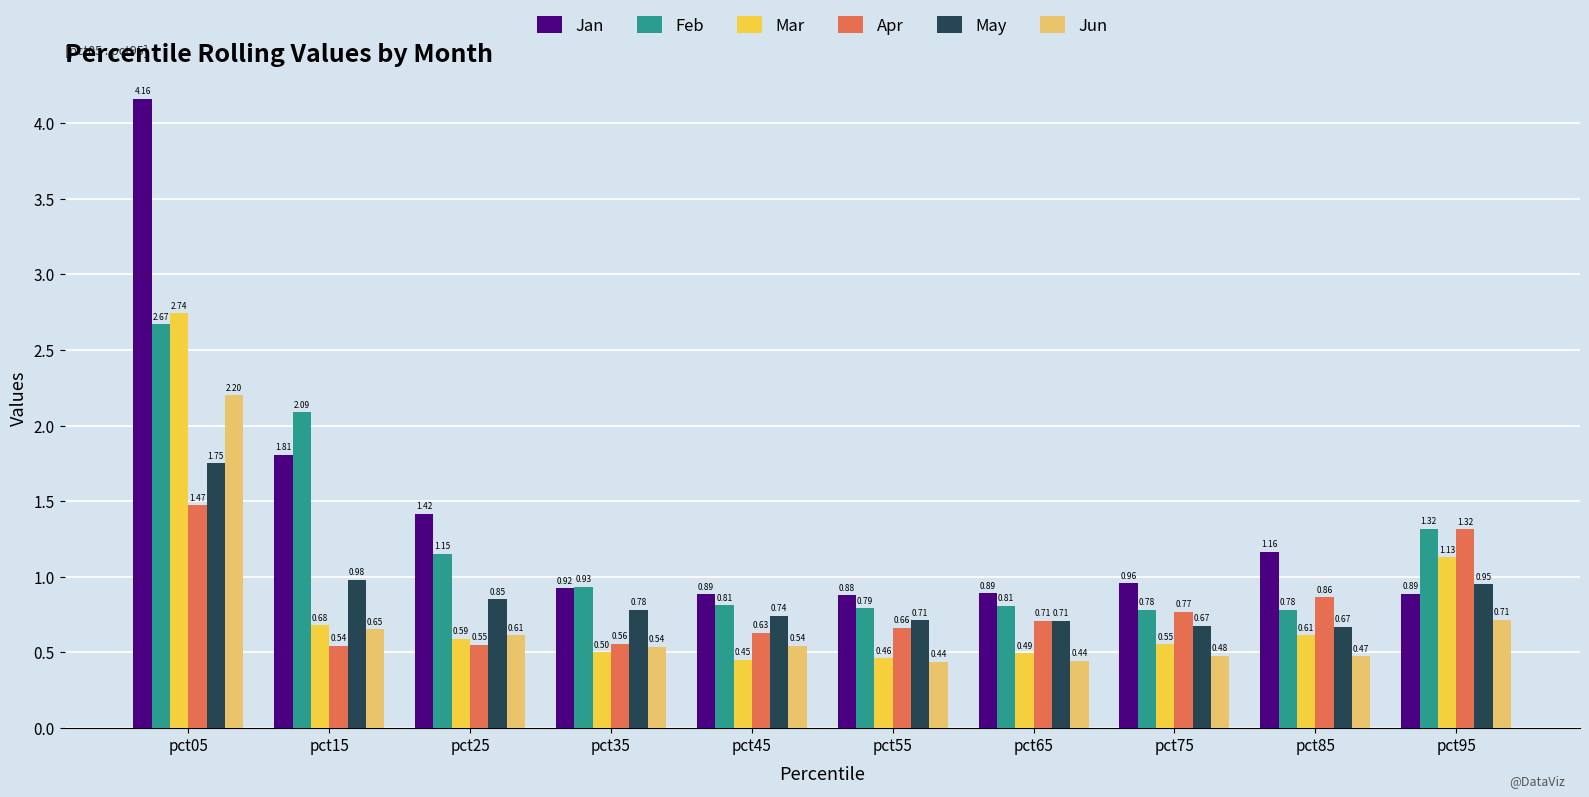

Where is Mar nearest to the value 1?

pct95